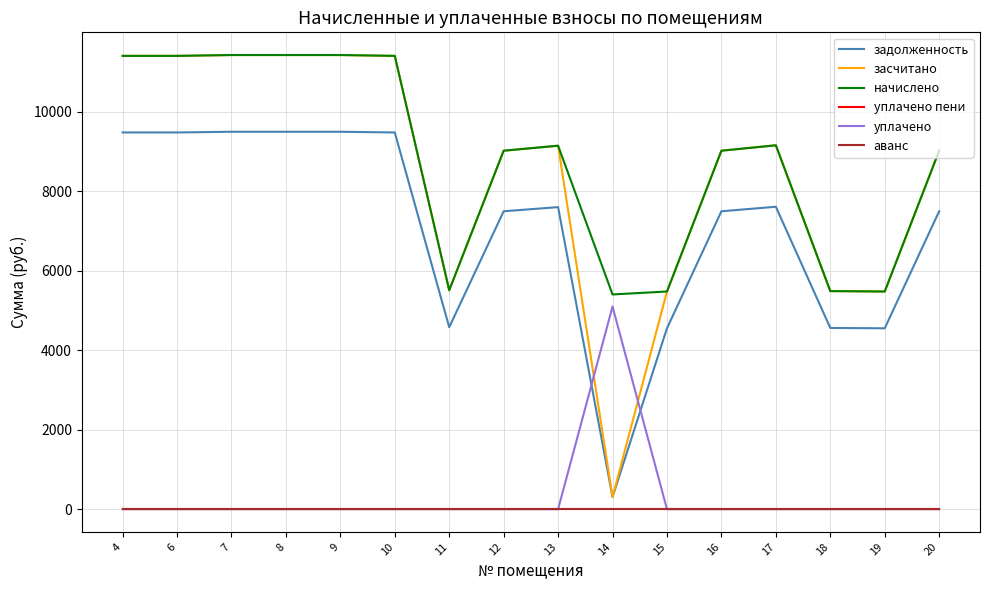

How many interior local valleys does the начислено series have?

3